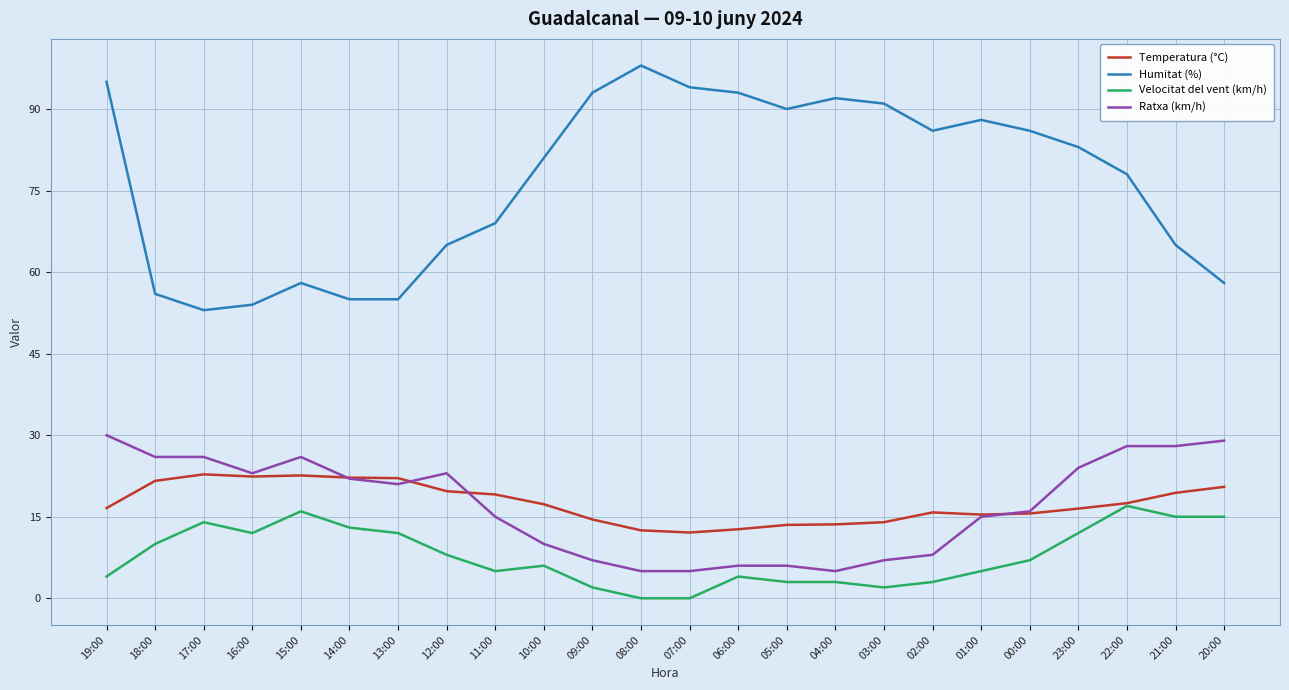

How many distinct data groups are displayed?

4